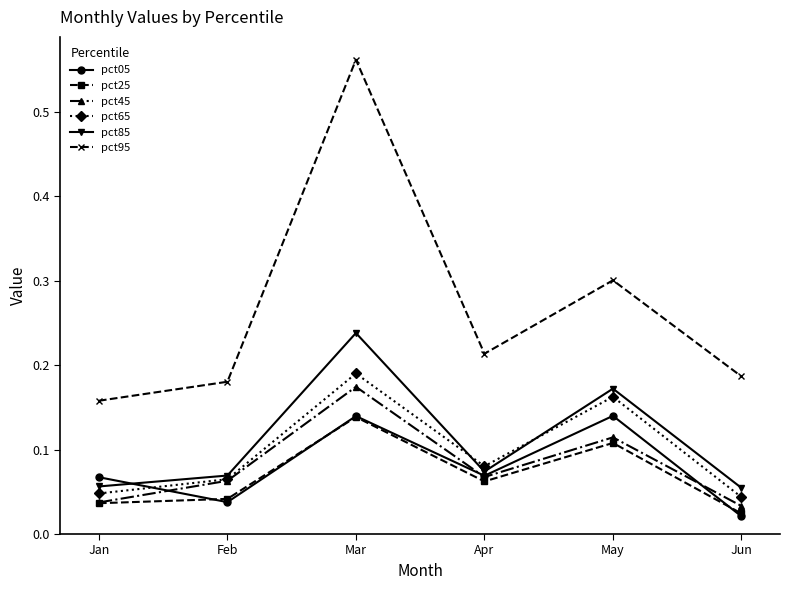

How many interior local peaks does the pct45 series have?

2